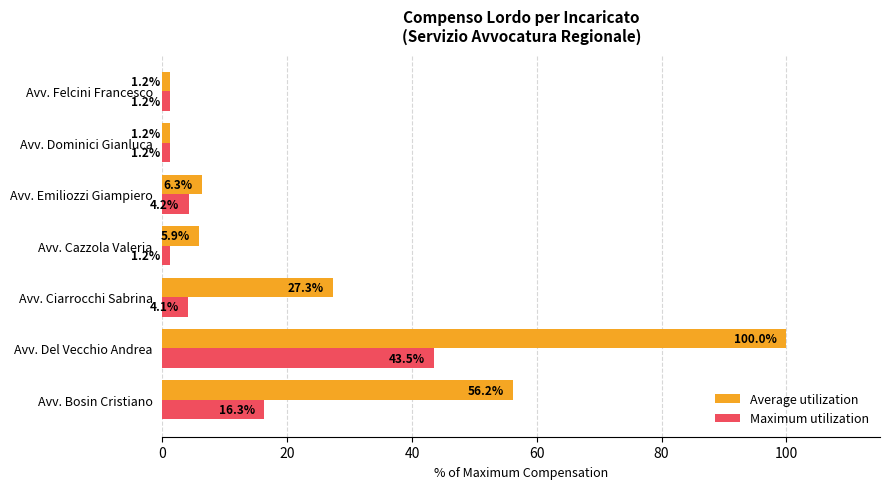

At which category is the sum across all series the highest?

Avv. Del Vecchio Andrea